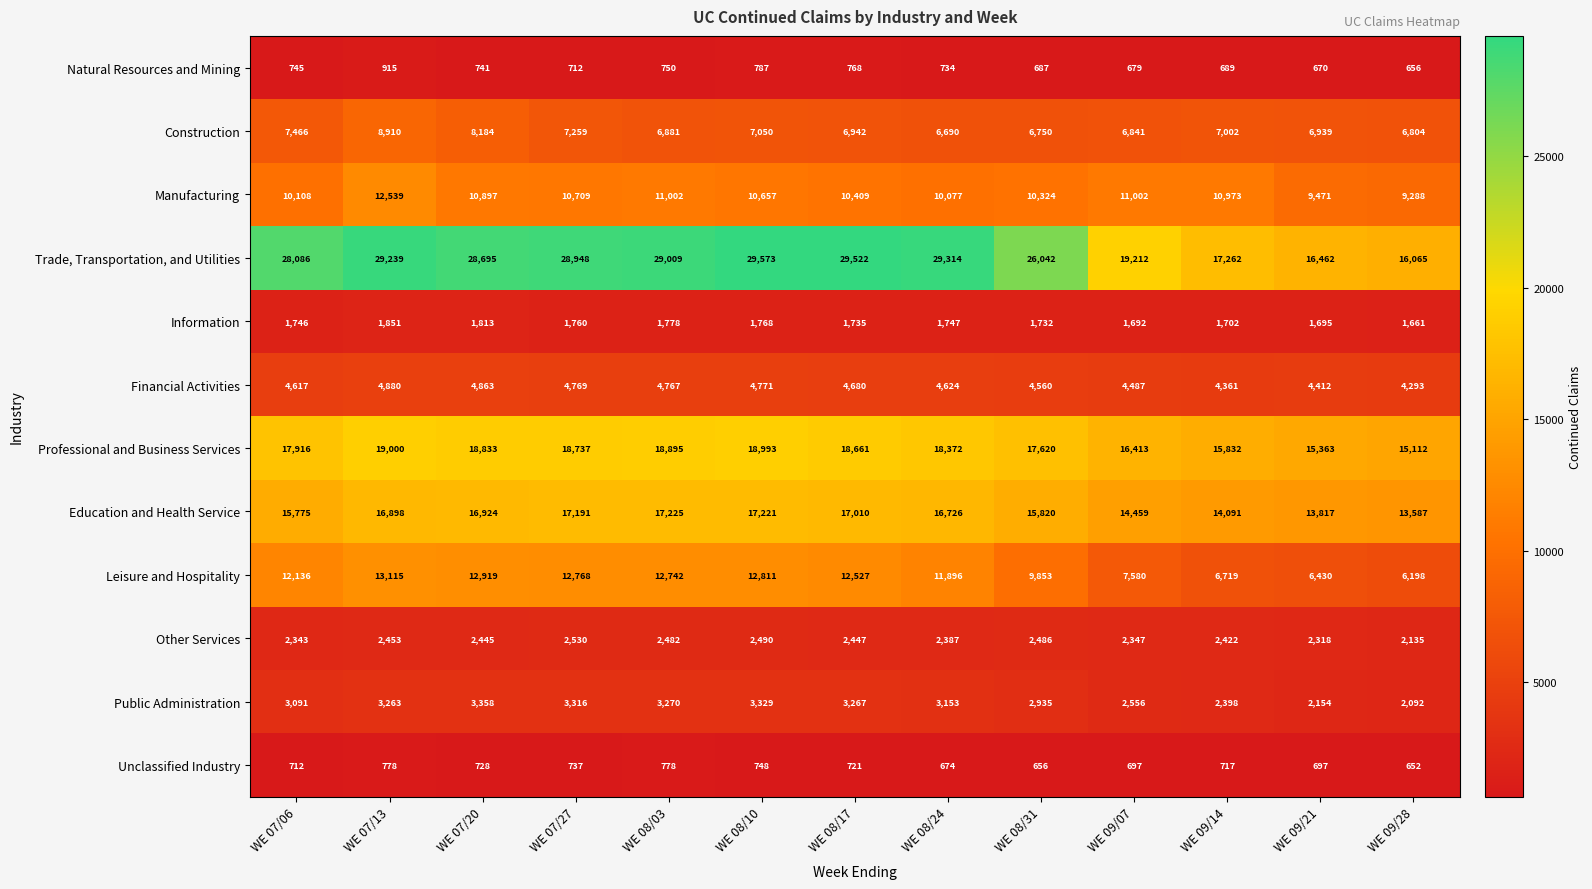

What is the spread (max minus min) of values at WE 08/10?

28825